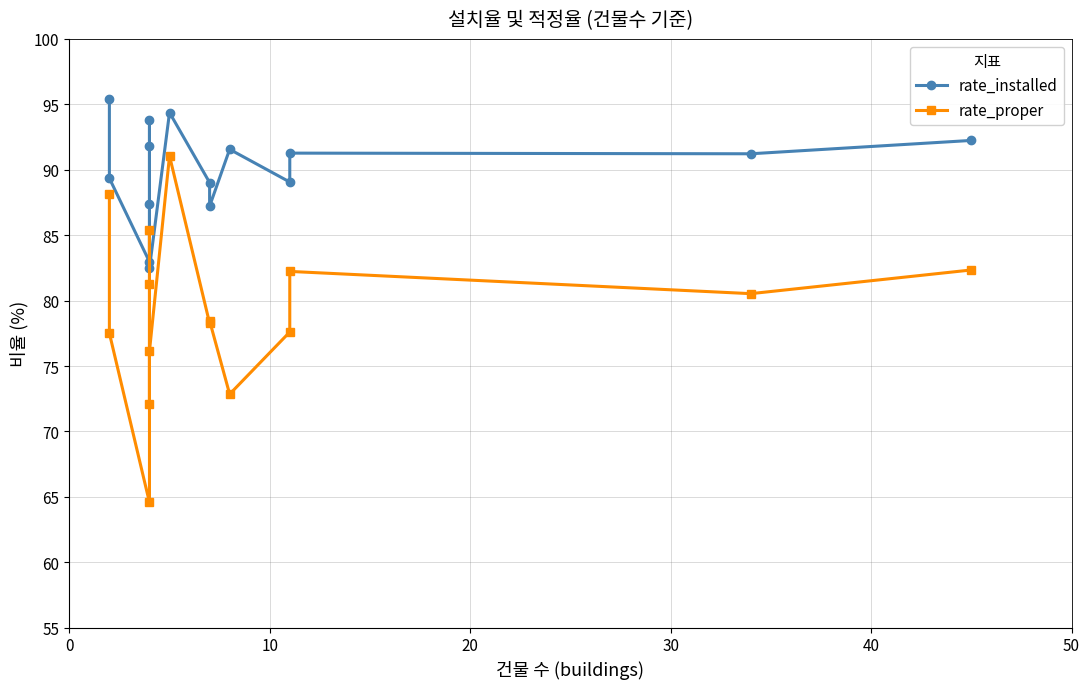

What is the average value of the rate_proper series?

79.2